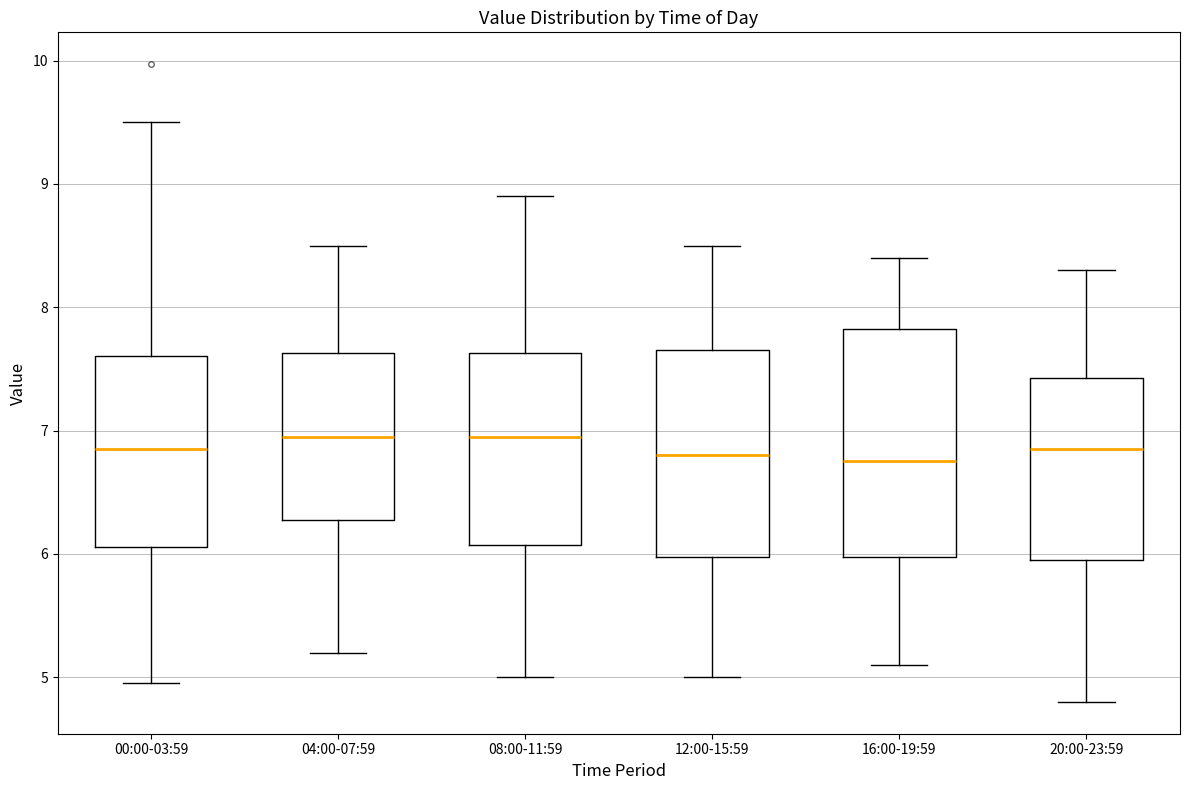

Which box is the tallest, from its lower edge to its upper edge?

16:00-19:59